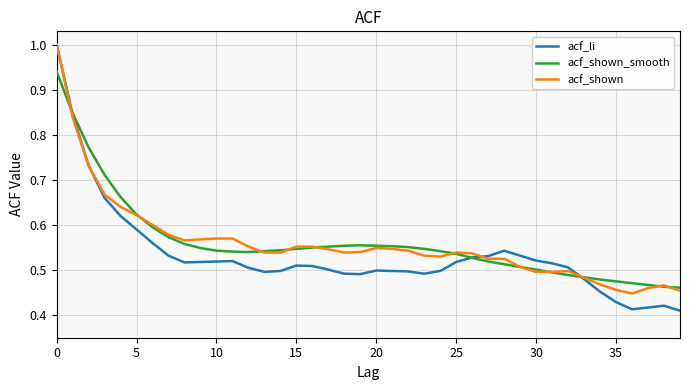

After their last crossing, which series has the higher values: acf_shown or acf_li?

acf_shown